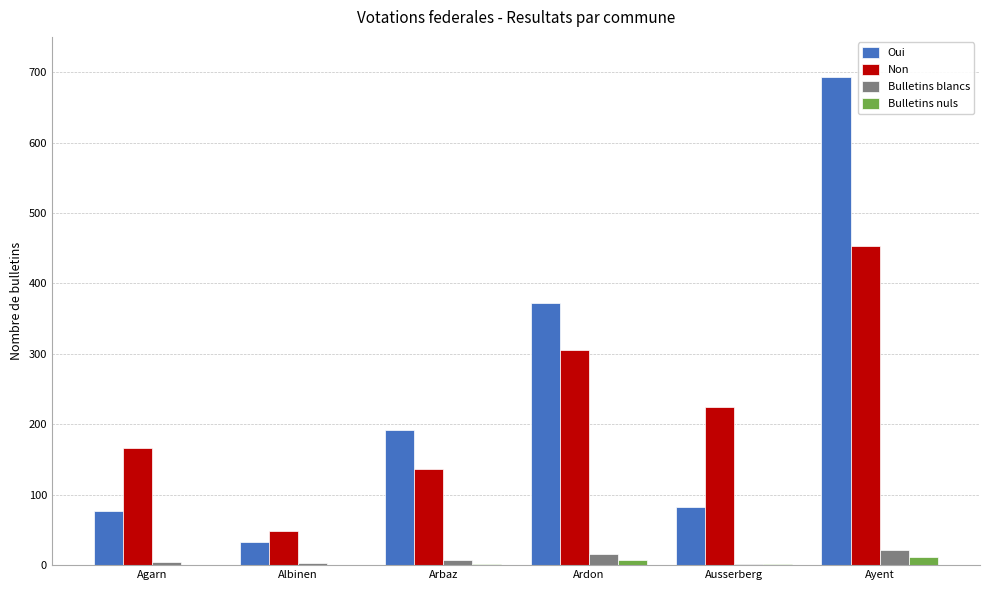

Between Arbaz and Ayent, which series saw the biggest shift?

Oui